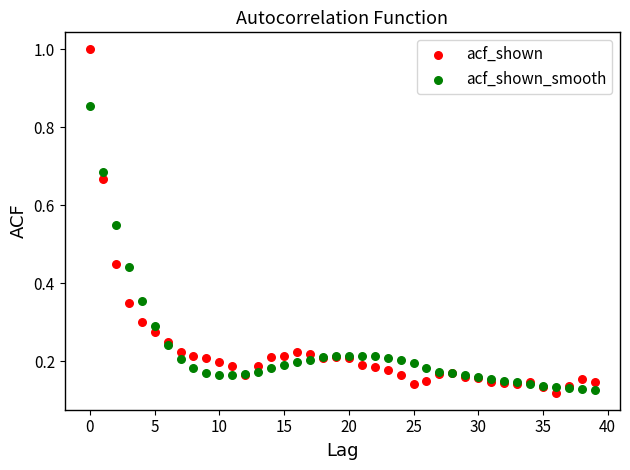

What are all the series names shown in the legend?

acf_shown, acf_shown_smooth